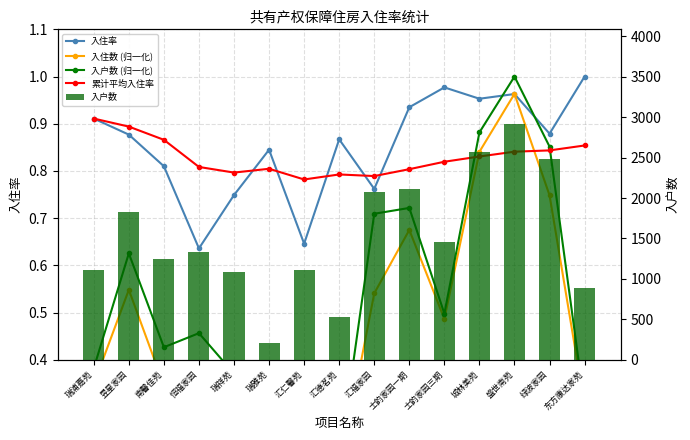

How many series are shown in this chart?

5